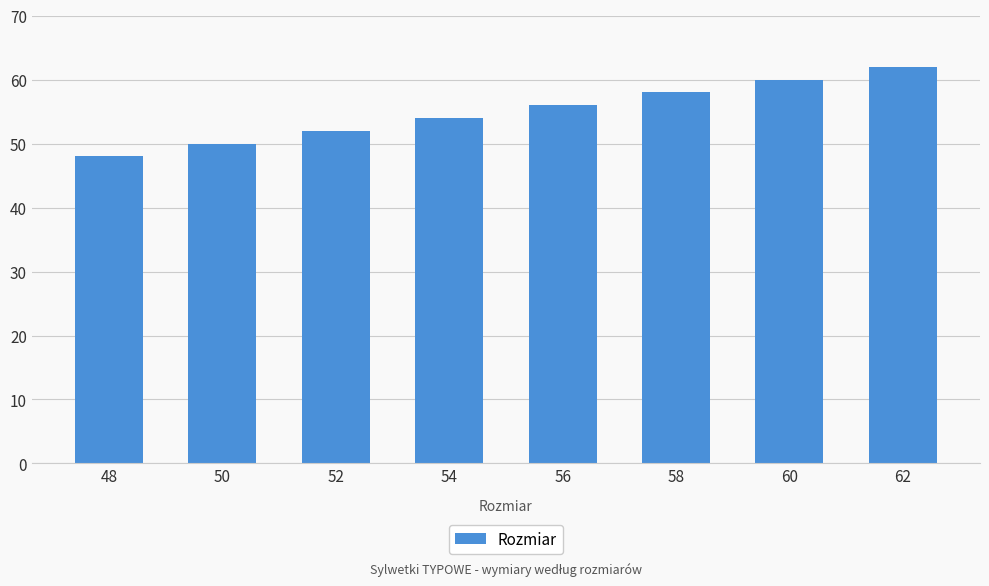

What is the sum of the values at 50 and 56?

106